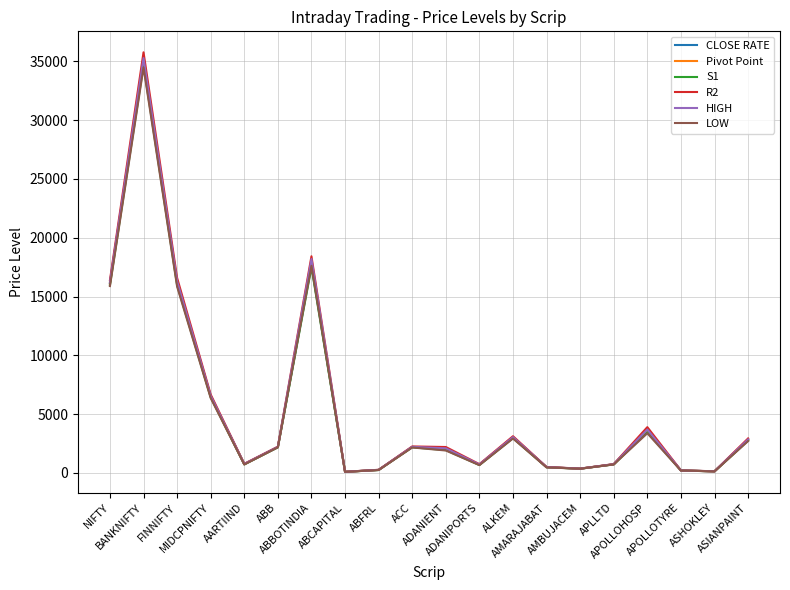

What is the sum of the R2 values at ABCAPITAL and ABBOTINDIA?

18525.8